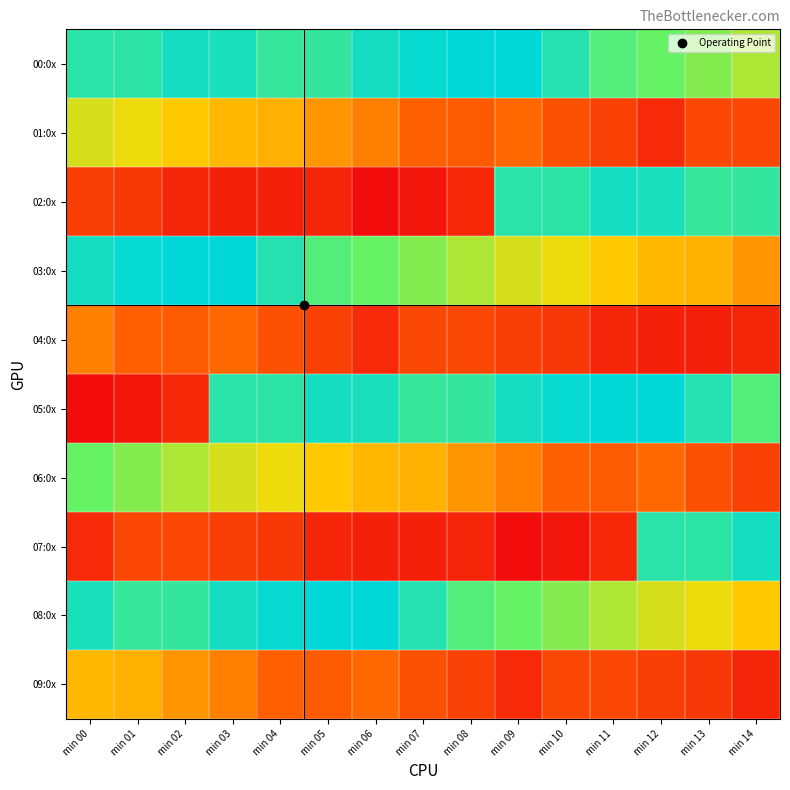

What is the difference between the highest and lowest values at min 05?

1.2